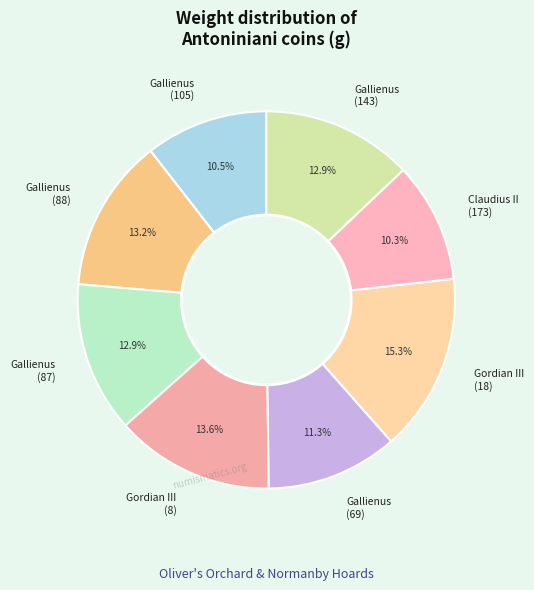

Approximately how many times larger is the value at Gallienus (143) compared to Gordian III (8)?

0.9